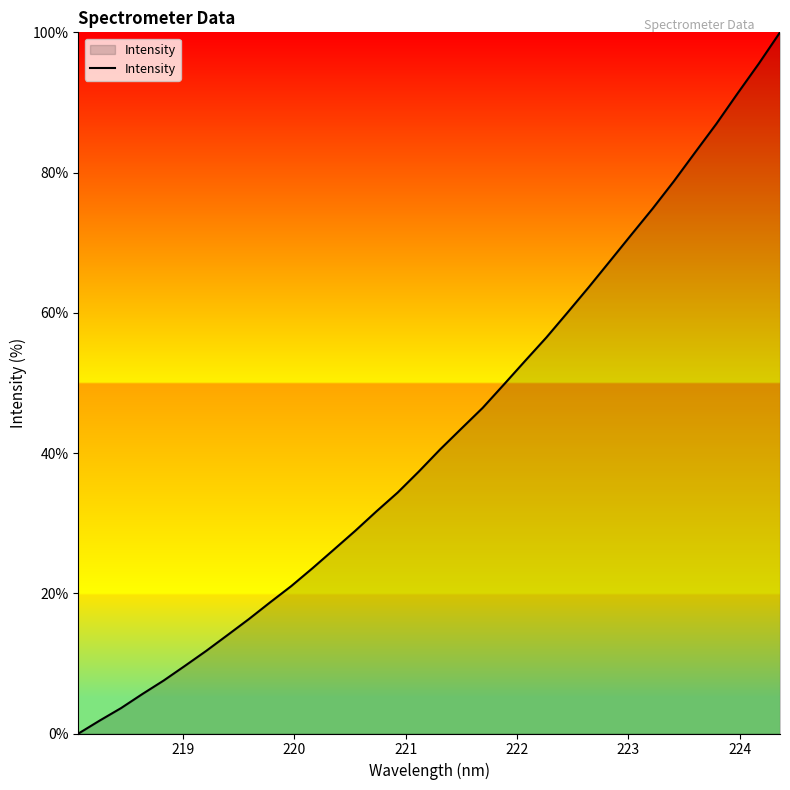

How many lines are shown in the chart?

1